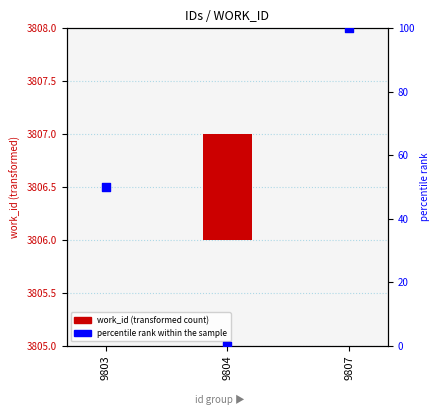

What is the change in value from 9804 to 9807?

+100